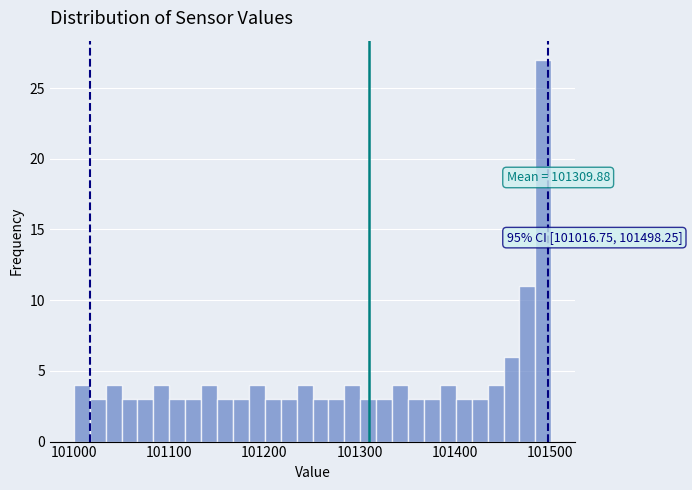

Read against the x-axis, roughly where is the centre of the tallest bar?

101490